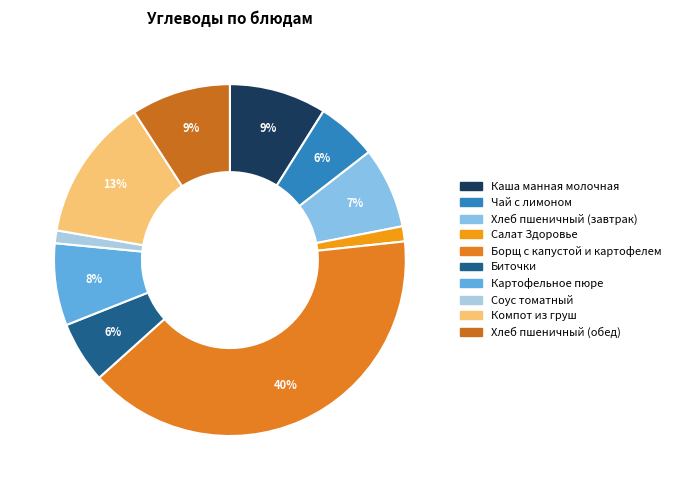

What is the largest slice in the pie chart?

Борщ с капустой и картофелем